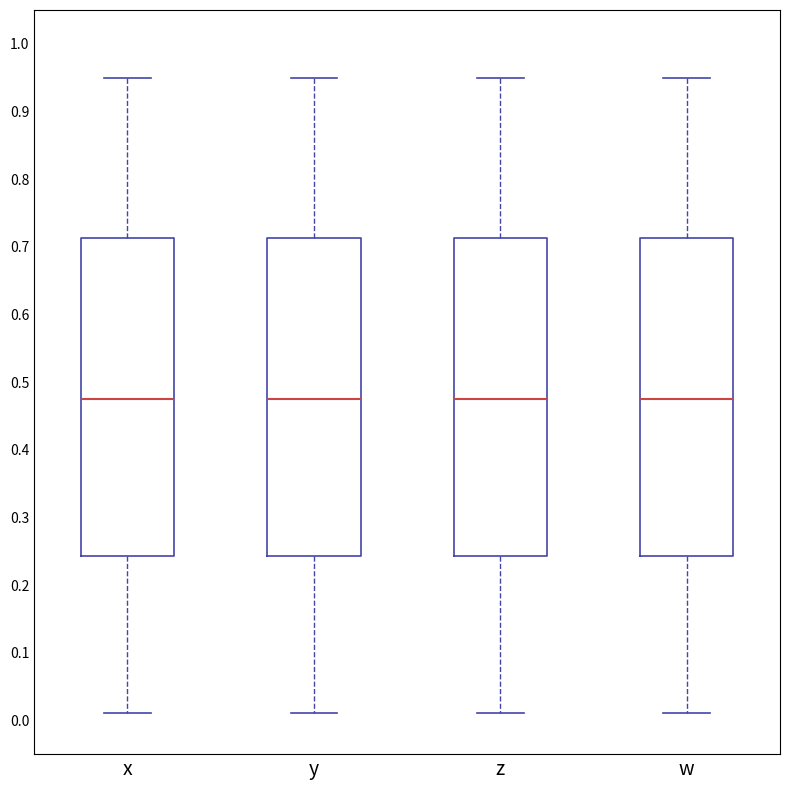

Reading left to right, transcribe this box plot: for each box, give where its median line is, the range the box spans, and where its two whiskers end, as read against the y-axis. The values are not printed on the chart, so give them approximately, as read against the axis.

x: median 0.47, box 0.24 to 0.71, whiskers 0.01 to 0.95
y: median 0.47, box 0.24 to 0.71, whiskers 0.01 to 0.95
z: median 0.47, box 0.24 to 0.71, whiskers 0.01 to 0.95
w: median 0.47, box 0.24 to 0.71, whiskers 0.01 to 0.95